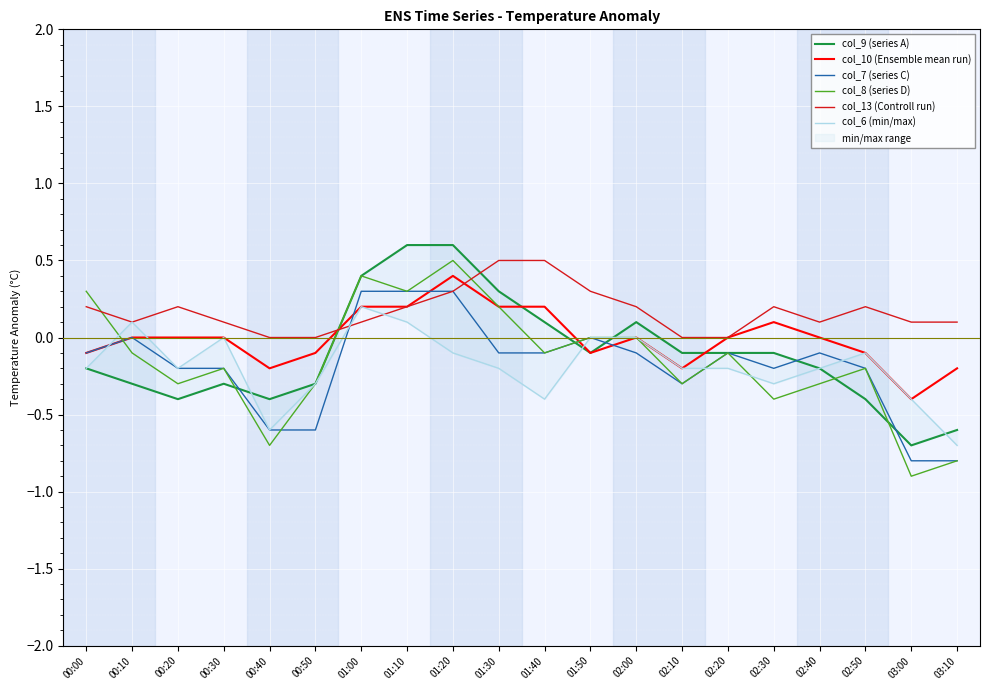

What is the sum of the col_9 (series A) values at 01:00 and 00:50?

0.1